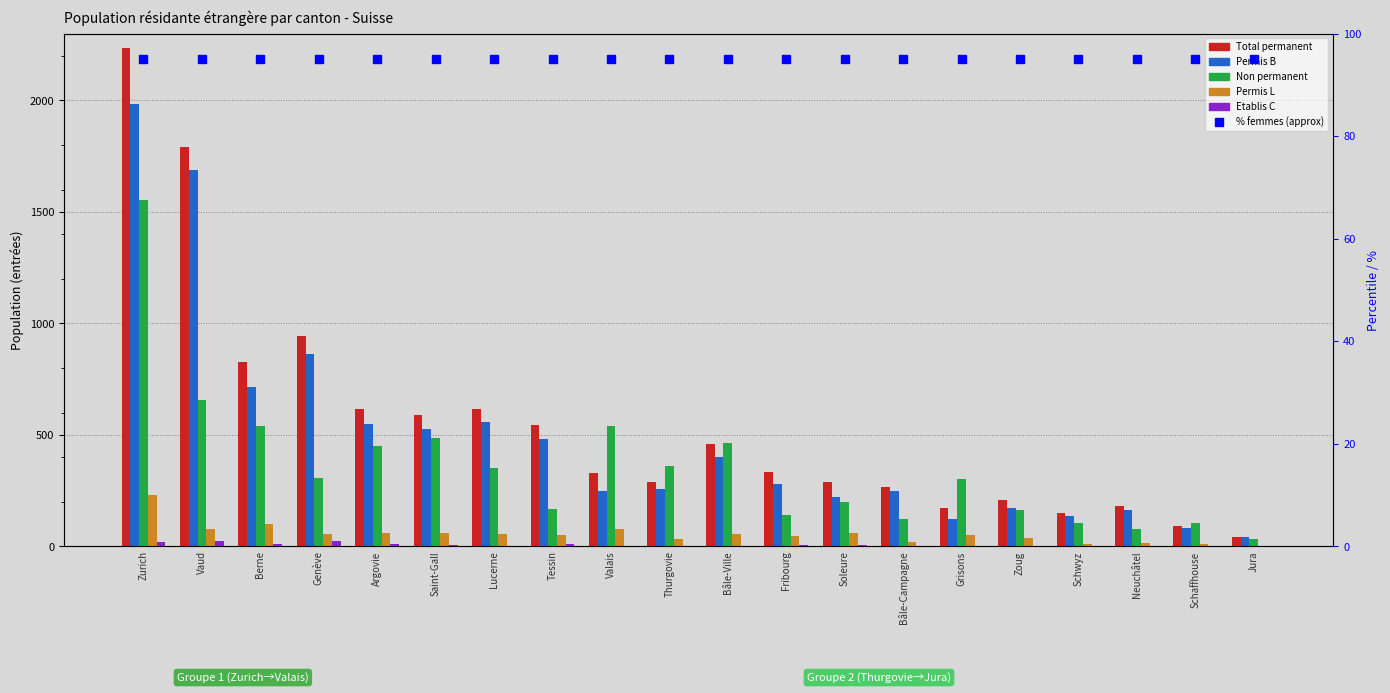

What position from the right is Neuchâtel?

3